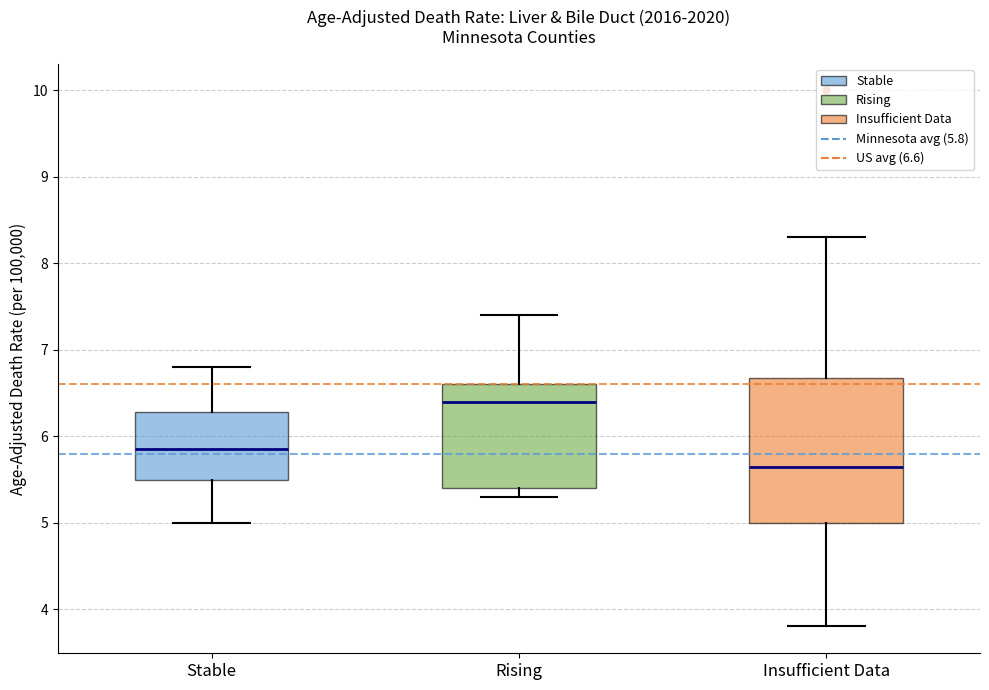

Reading left to right, read every box against the y-axis: the position of its median line, the range the box covers, and the ends of its whiskers. The values are not printed on the chart, so give them approximately, as read against the axis.

Stable: median 5.9, box 5.5 to 6.3, whiskers 5.0 to 6.8
Rising: median 6.4, box 5.4 to 6.6, whiskers 5.3 to 7.4
Insufficient Data: median 5.7, box 5.0 to 6.7, whiskers 3.8 to 8.3